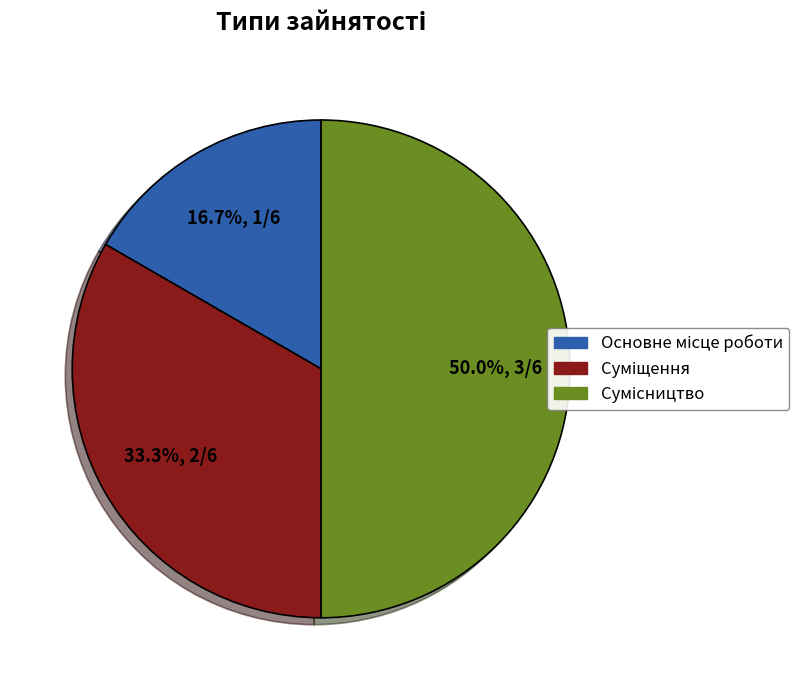

What is the largest slice in the pie chart?

Сумісництво